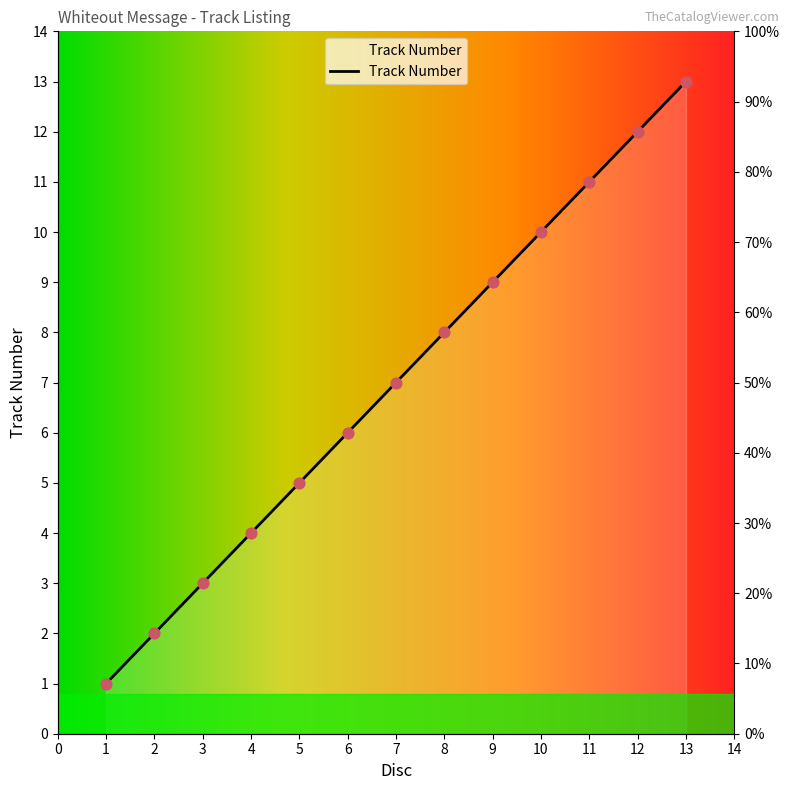

Approximately how many times larger is the value at 5 compared to 4?

1.2